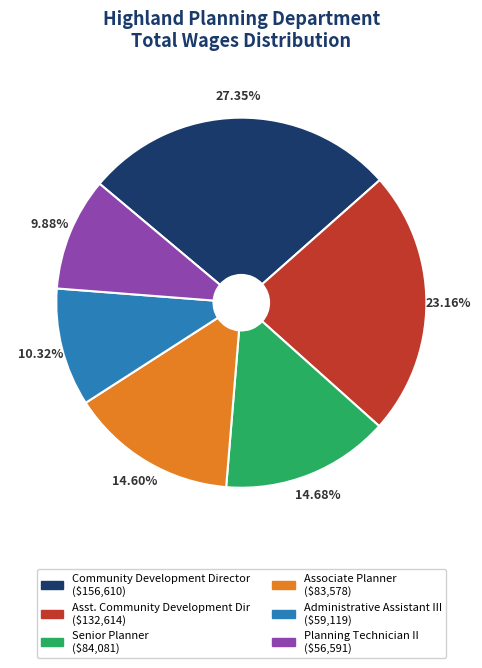

To the nearest percent, what is the combined percentage of Administrative Assistant III and Community Development Director?

38%